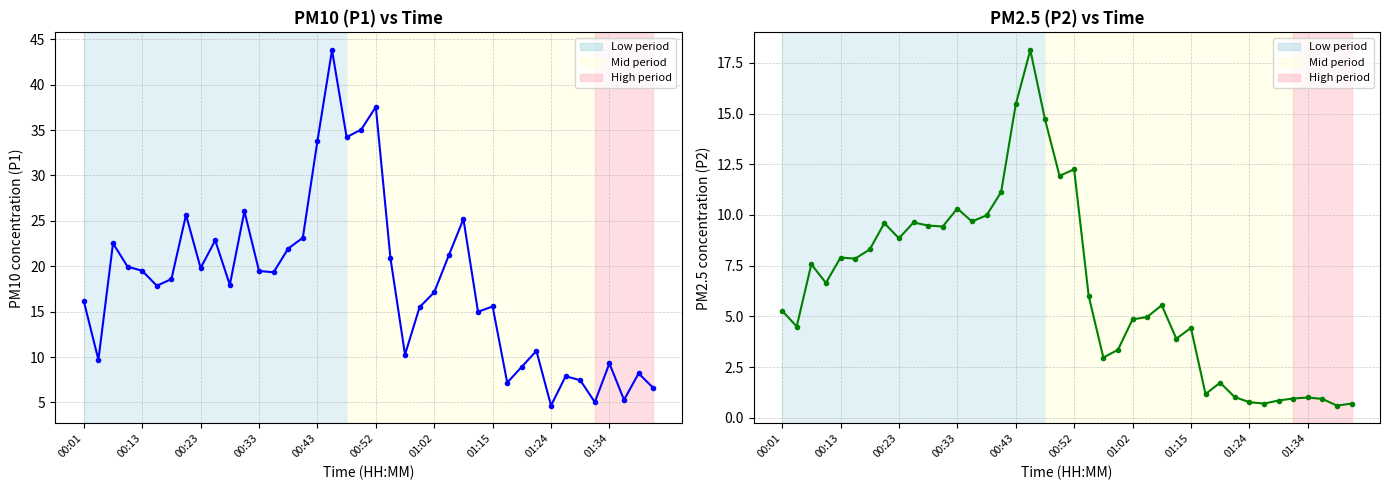

True or false: PM2.5 (P2) has more than 0 interior local peaks.

True